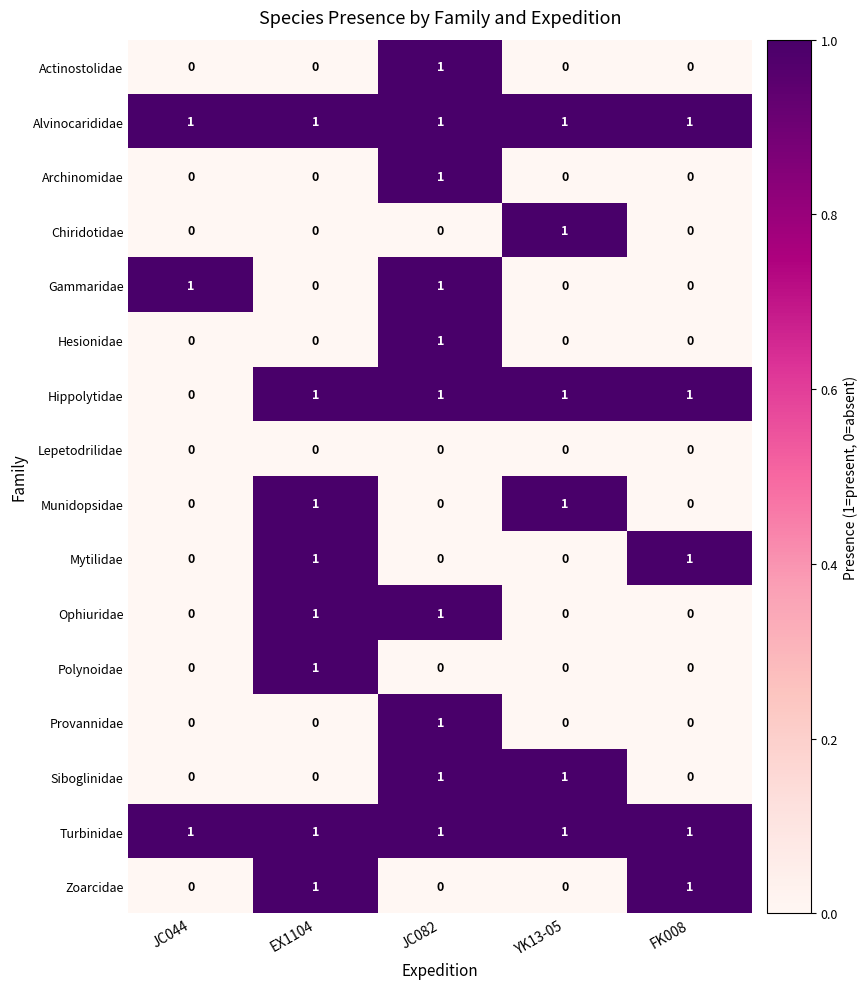

Is it true that Lepetodrilidae equals 0 at YK13-05?

True